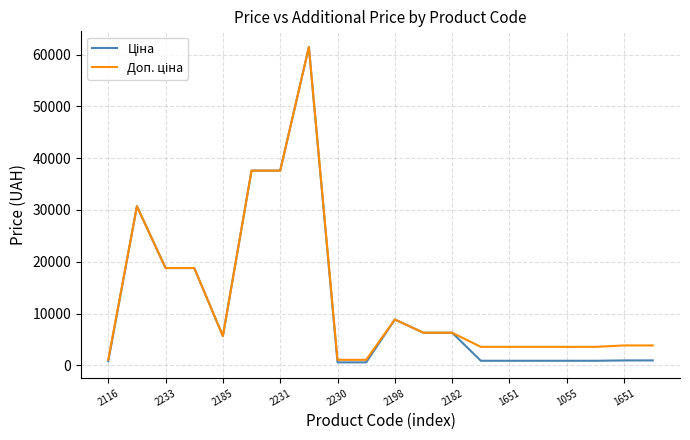

What is the greatest value displayed?

61434.3